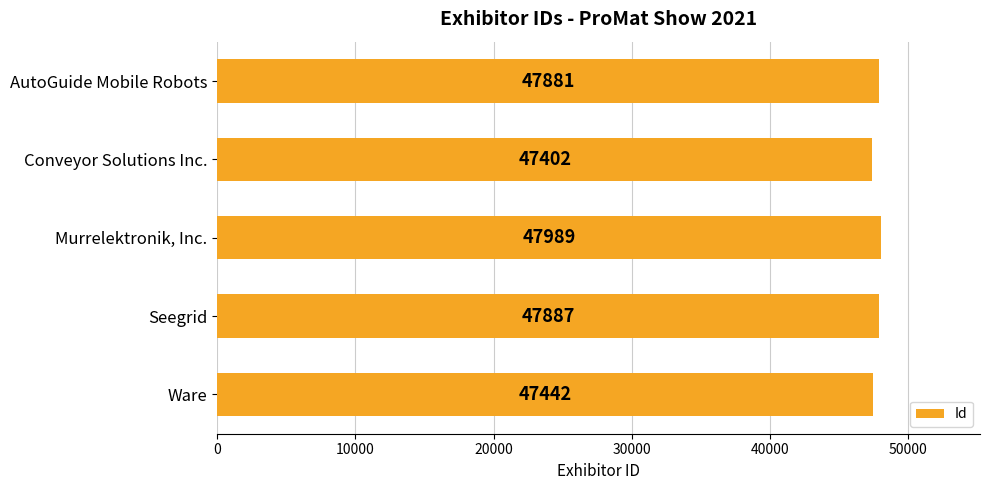

Reading top to bottom, what are all the values shown in this chart?

47881	47402	47989	47887	47442